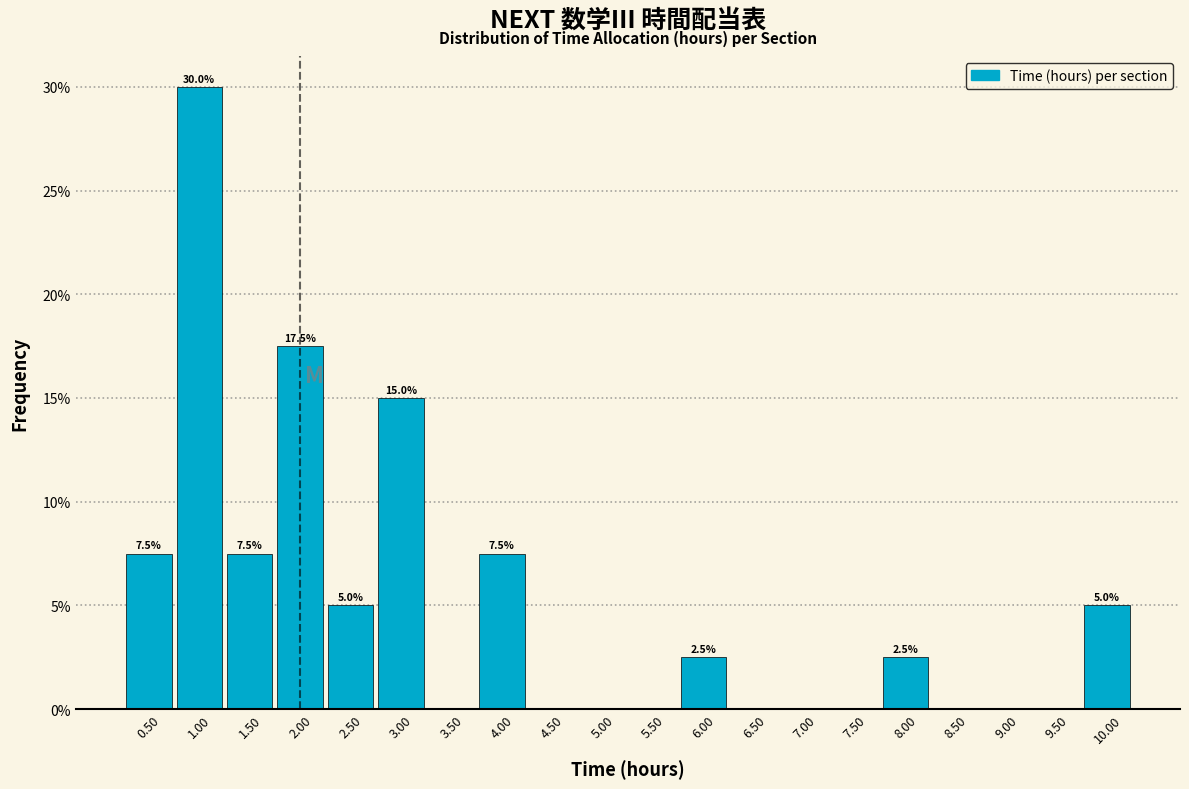

Over which range of the x-axis is the bar tallest?

0.75 to 1.25